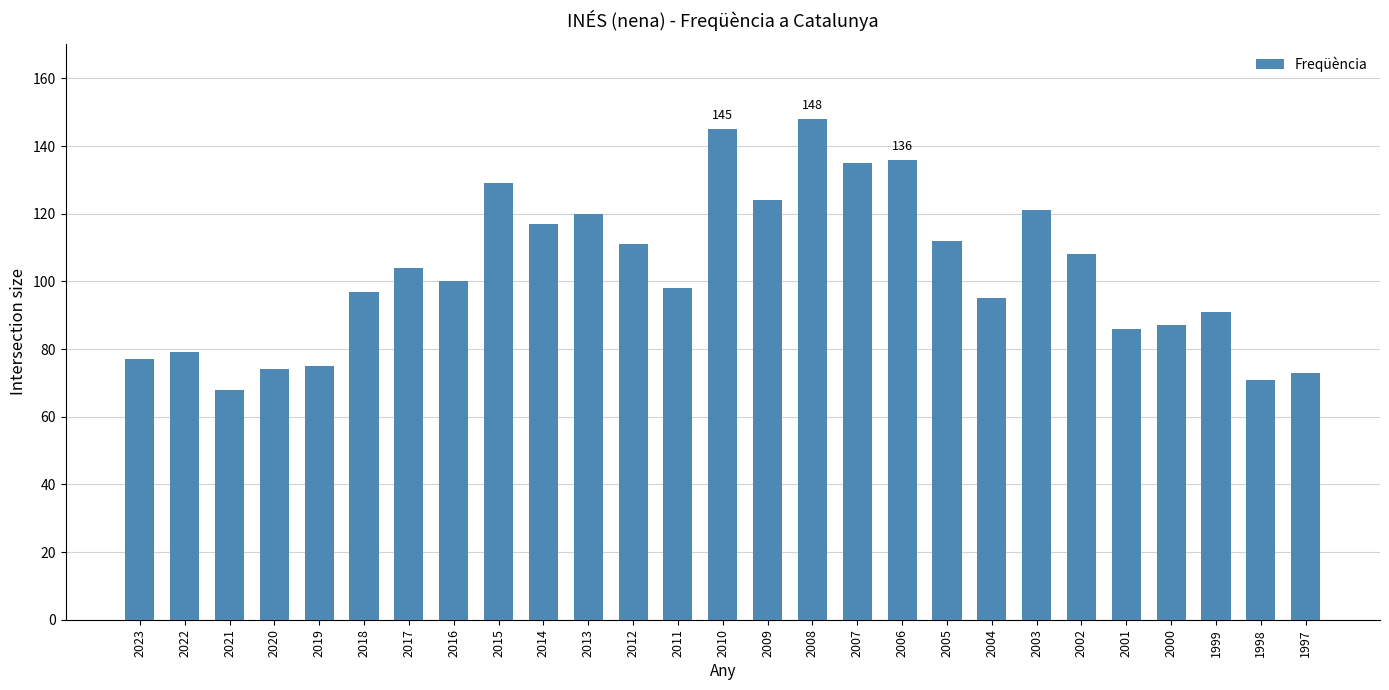

What is the maximum value shown in the chart?

148